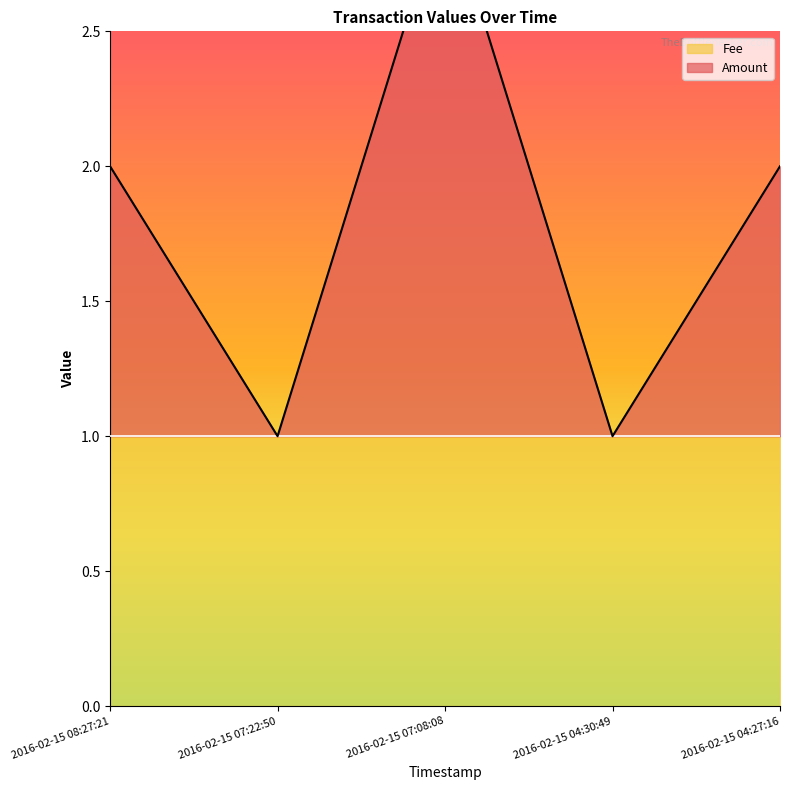

Reading left to right, extract all data points from this chart.

2	1	3	1	2